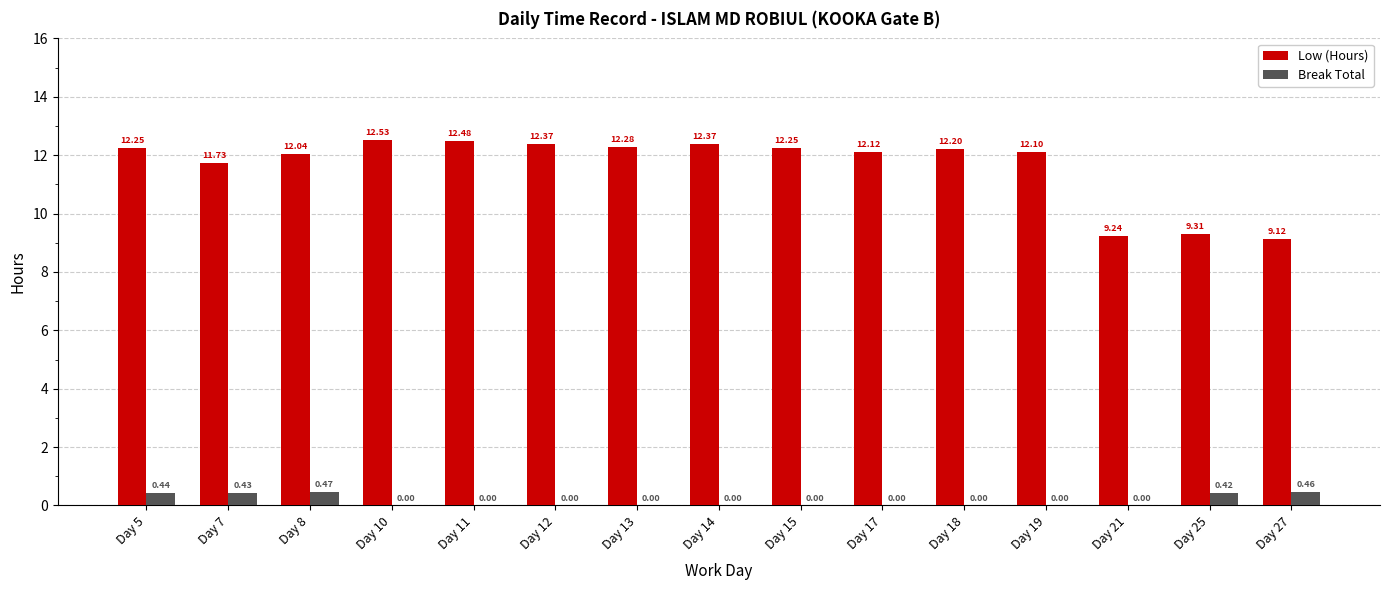

Between Day 10 and Day 12, which series saw the biggest shift?

Low (Hours)